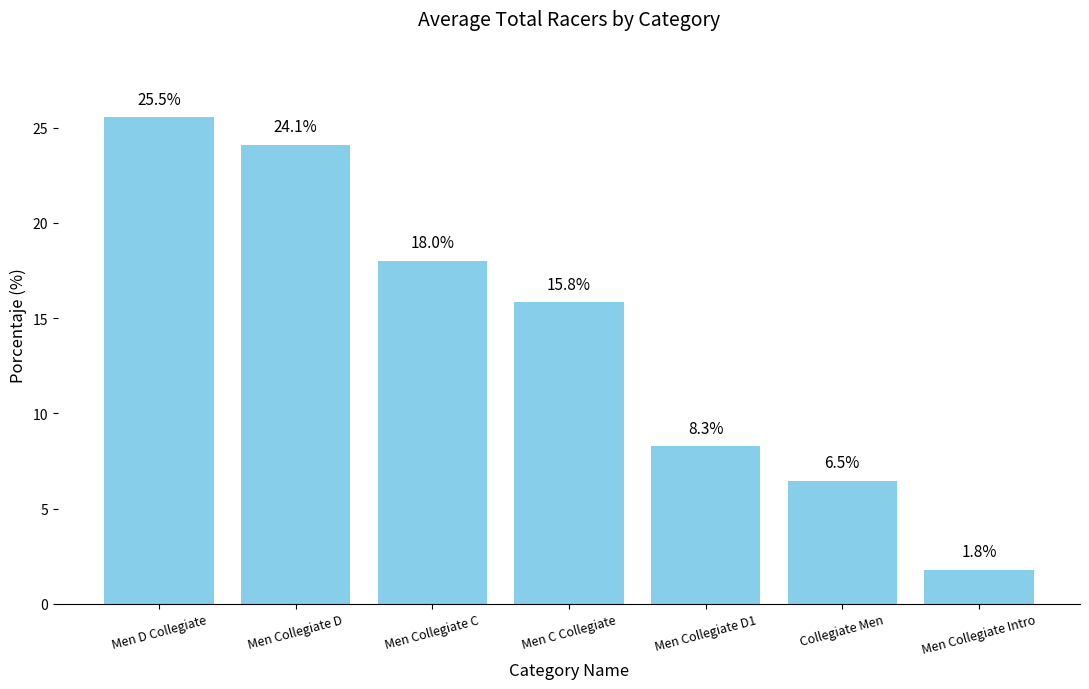

Between Men Collegiate C and Men Collegiate D, which is larger?

Men Collegiate D